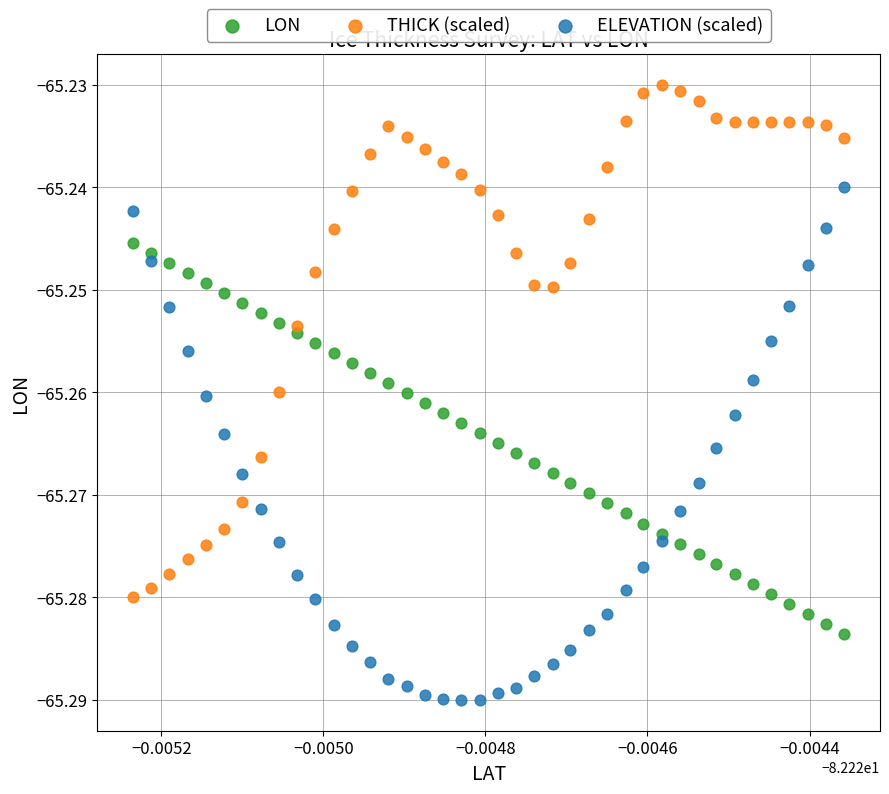

Which series contains the lowest Y value?

ELEVATION (scaled)